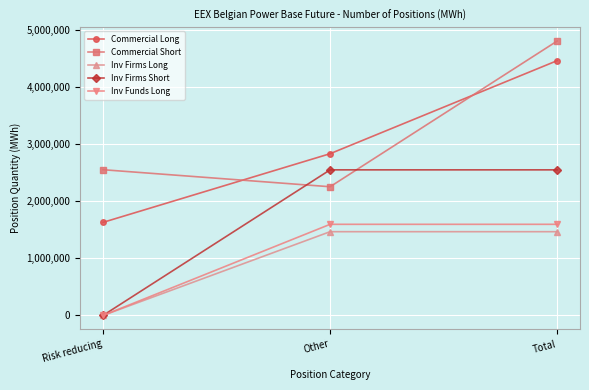

The Inv Firms Long series shows 0 at Risk reducing. True or false?

True